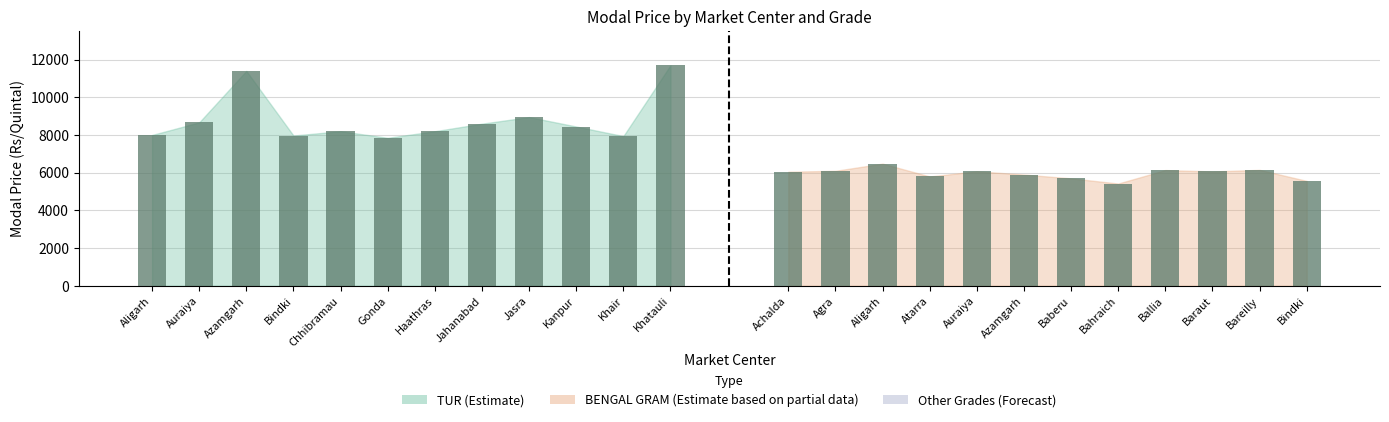

What is the sum of the TUR bars values at Chhibramau and Azamgarh?

19600